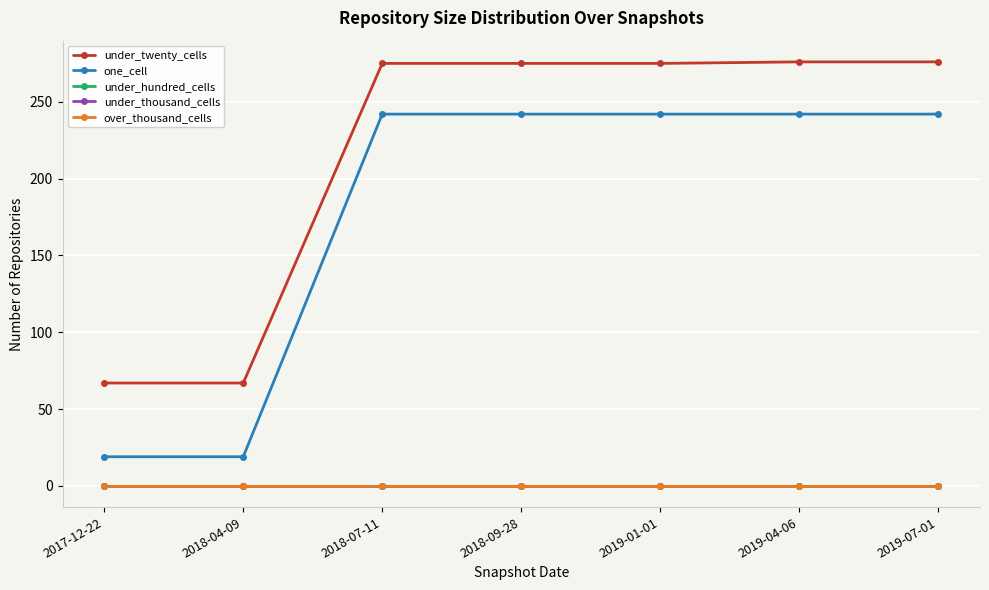

Which label corresponds to the smallest value in the chart?

2017-12-22